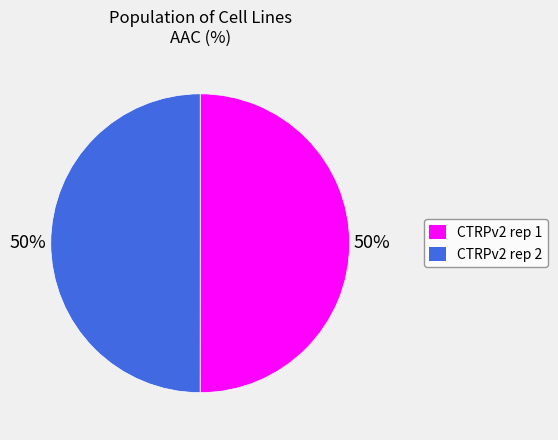

To the nearest percent, what is the average slice percentage?

50%